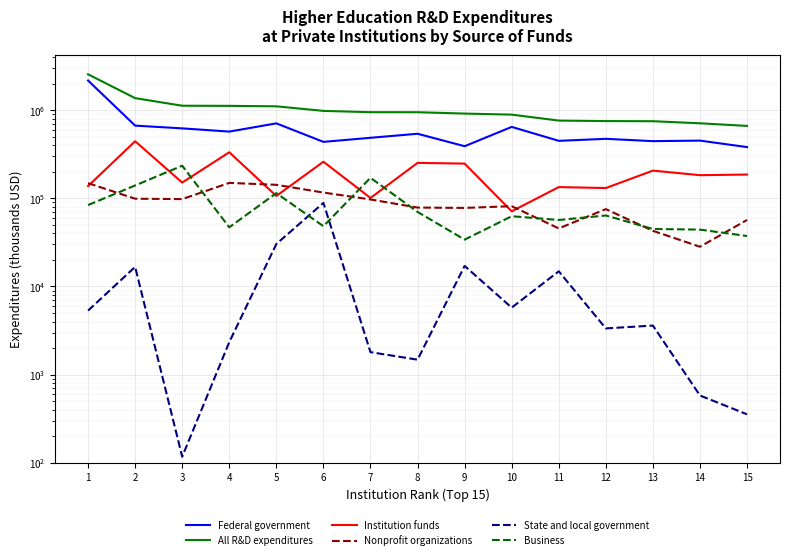

What is the average value of the Business series?

83662